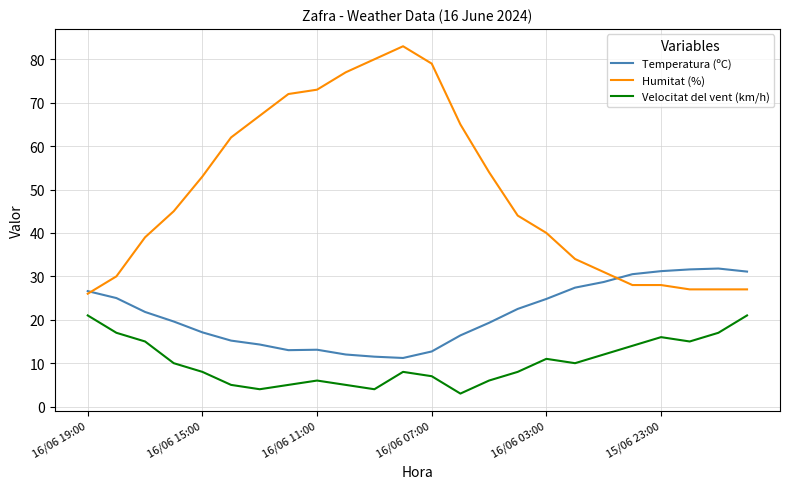

Which series has the largest total across all categories?

Humitat (%)